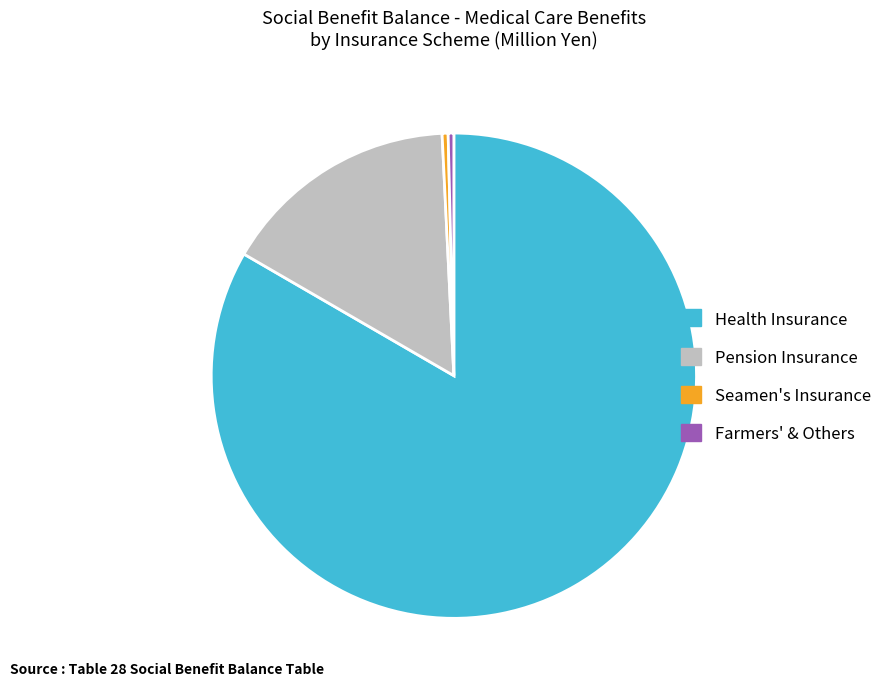

Is it true that Seamen's Insurance is 13% of the pie?

False